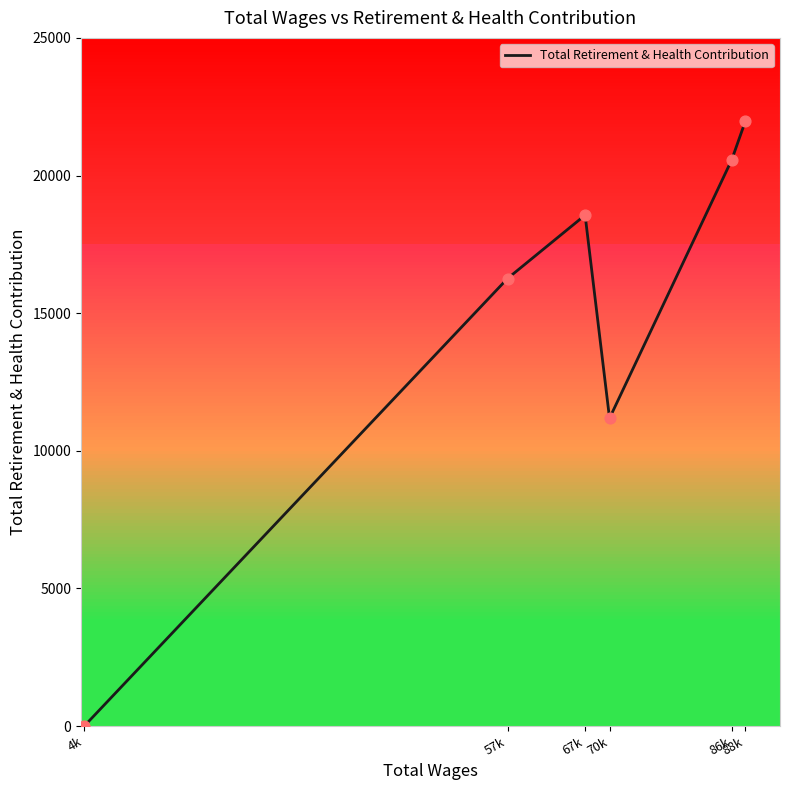

What is the change in value from 4k to 88k?

+21969